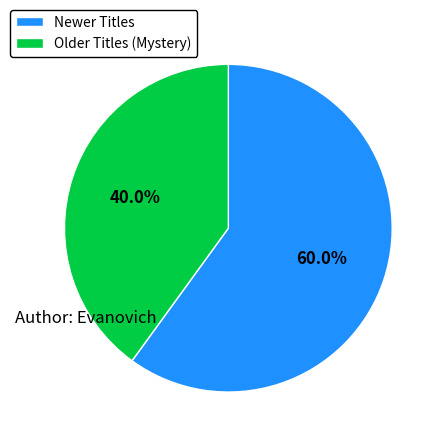

How many segments does this pie chart have?

2